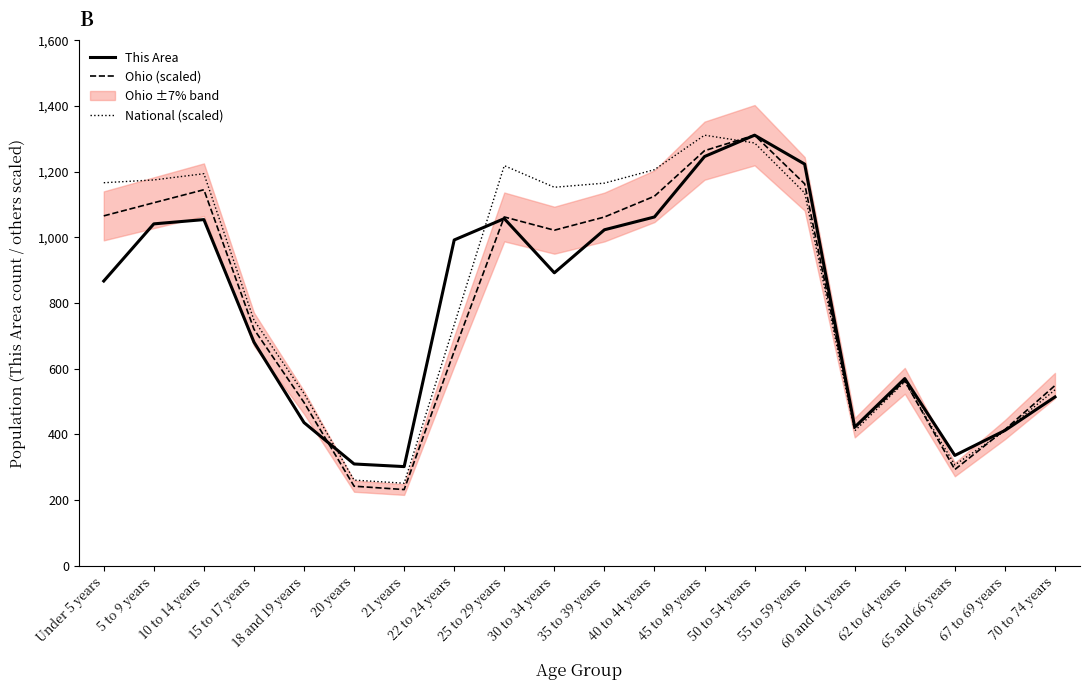

What is the label of the 1st point from the right?

70 to 74 years